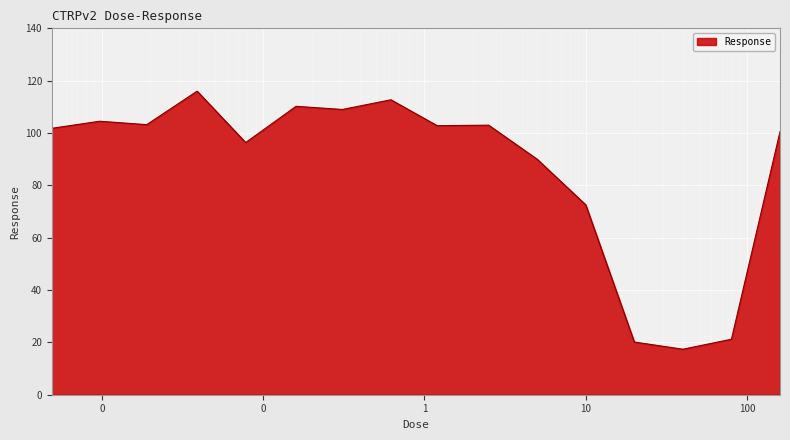

What is the greatest value displayed?

116.0